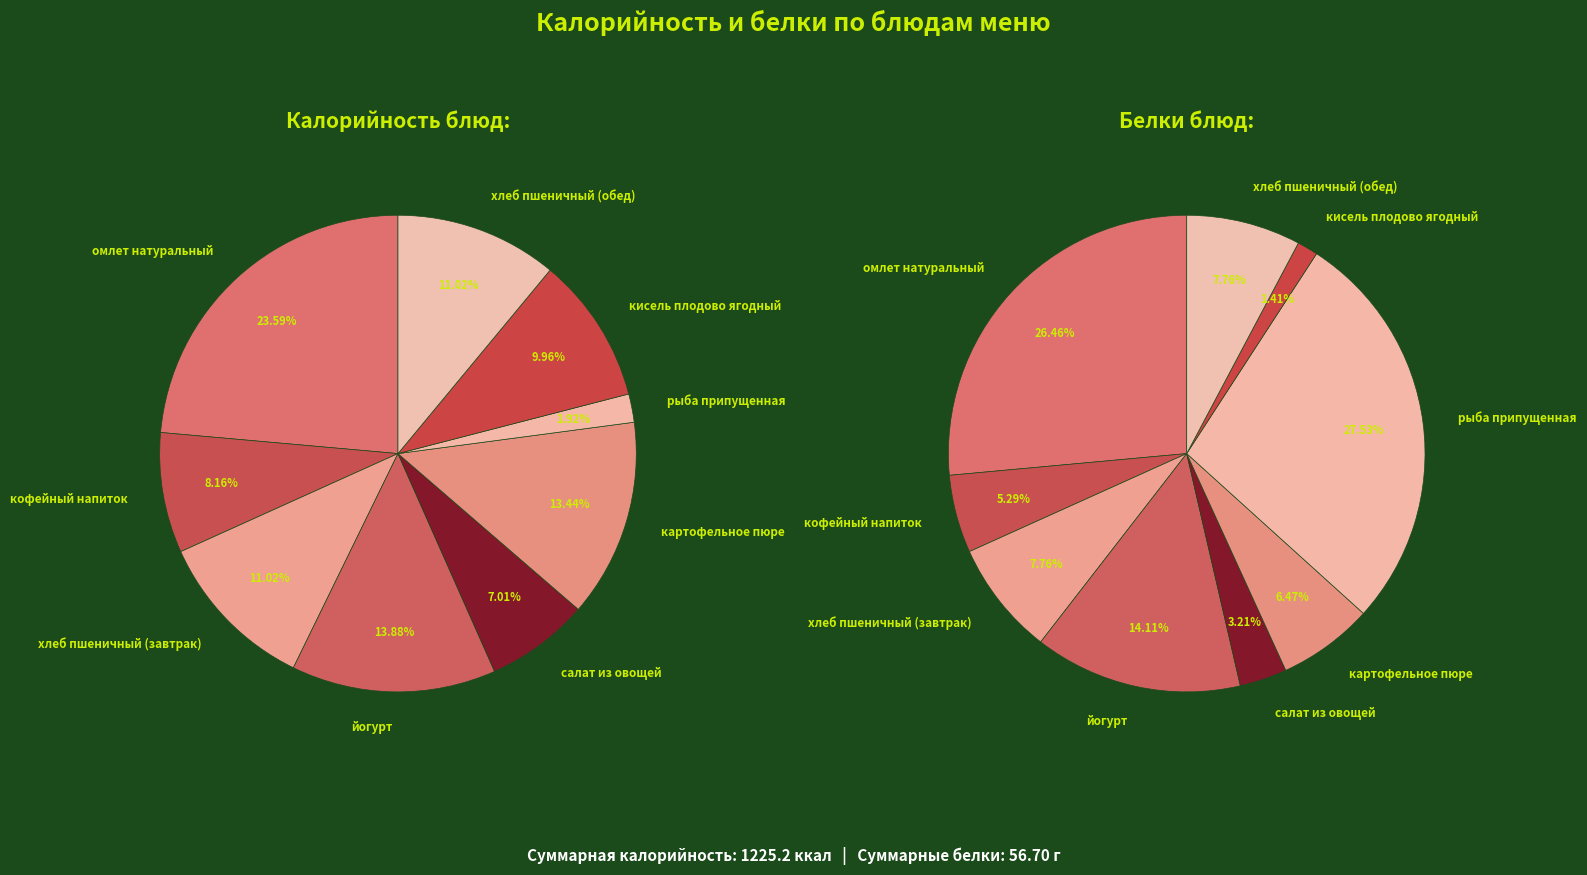

What percentage is the картофельное пюре slice, to the nearest percent?

13%